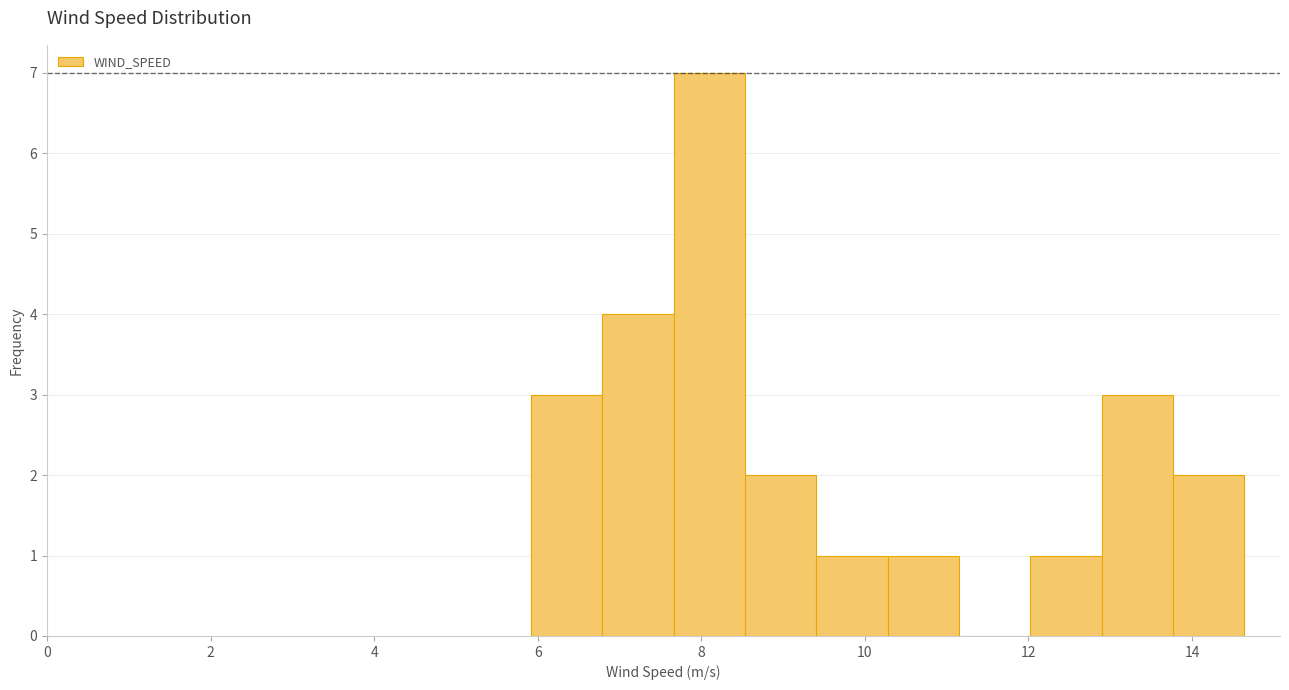

Reading left to right, list every bar in this chart as the range it spans on the x-axis followed by its height. Neither the bar edges nor the heights are printed on the chart, so give them approximately, as read against the axes.

6.0 to 6.8: 3
6.8 to 7.6: 4
7.6 to 8.6: 7
8.6 to 9.4: 2
9.4 to 10.2: 1
10.2 to 11.2: 1
11.2 to 12.0: 0
12.0 to 12.8: 1
12.8 to 13.8: 3
13.8 to 14.6: 2